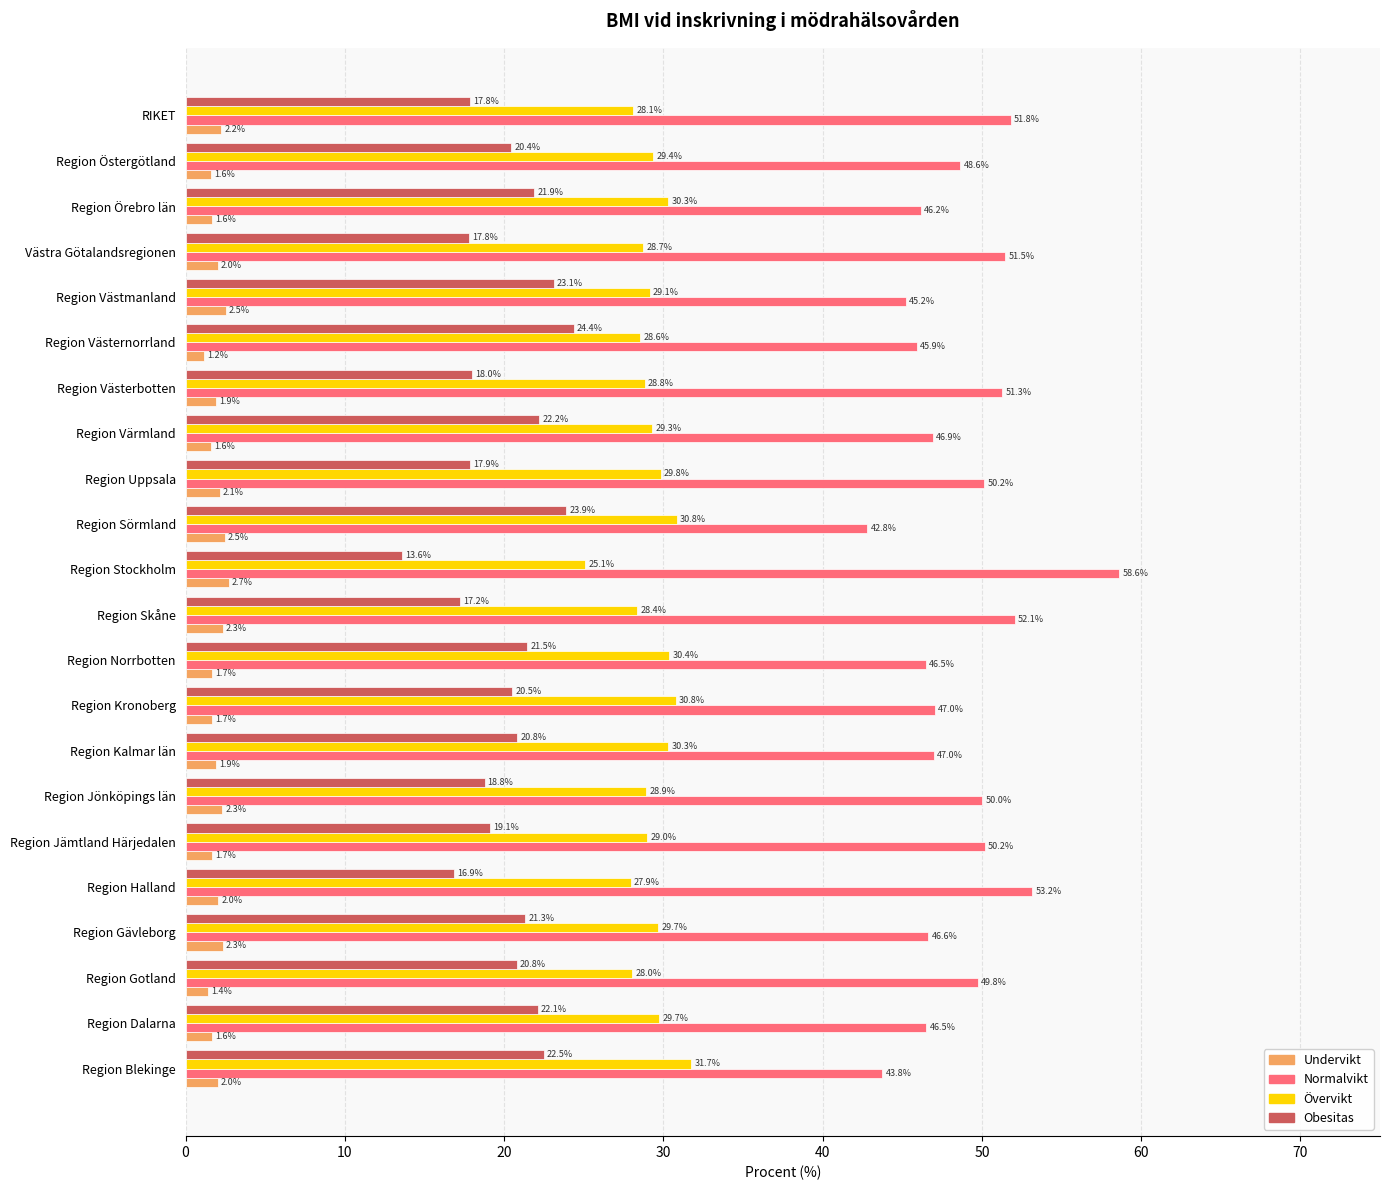

What is the total value across all series at Region Jämtland Härjedalen?

100.0